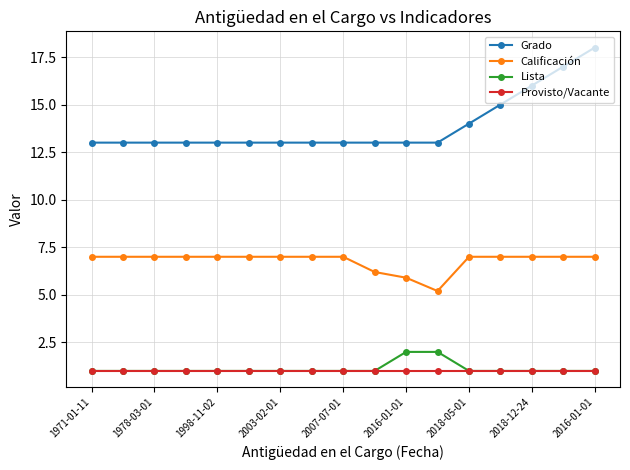

Which series has the largest total across all categories?

Grado